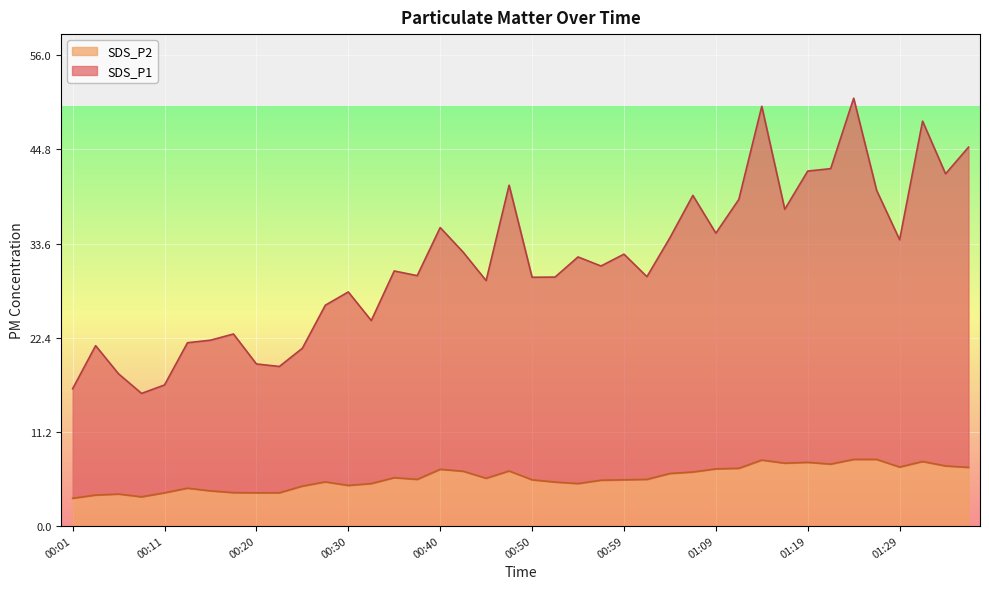

What is the value of the SDS_P2 point at the 17th from the left?

6.7